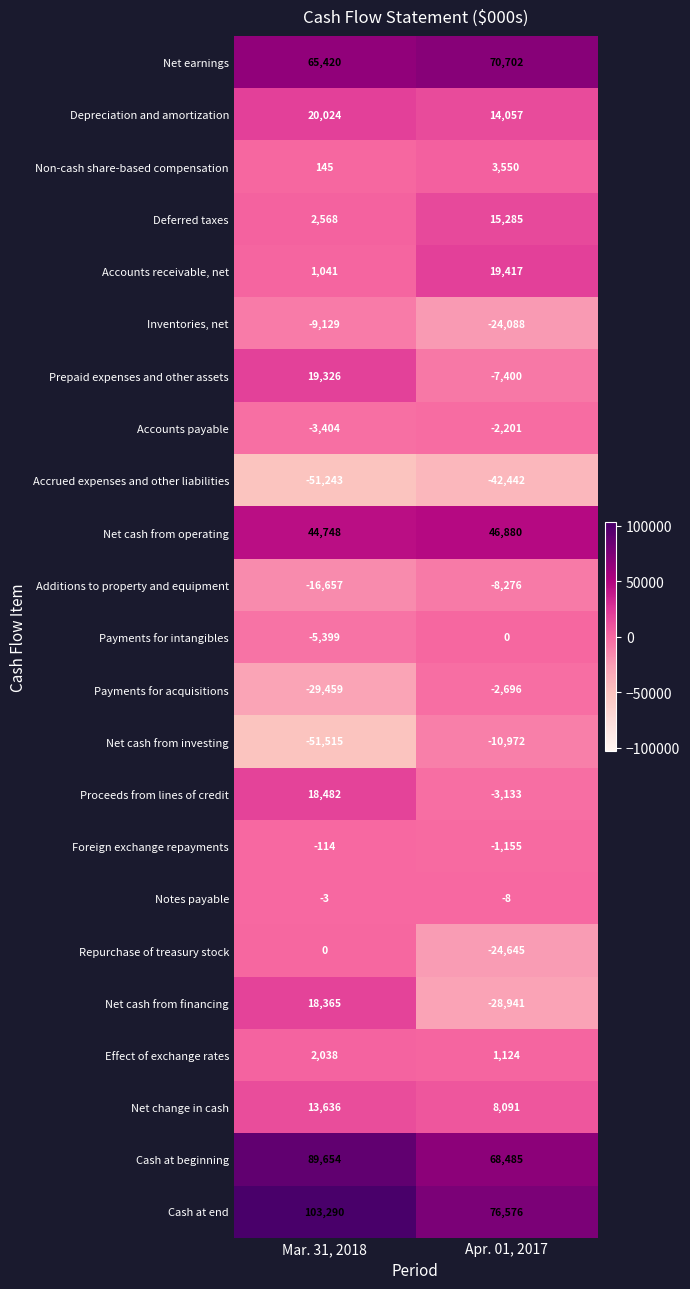

Which label corresponds to the smallest value in the chart?

Mar. 31, 2018